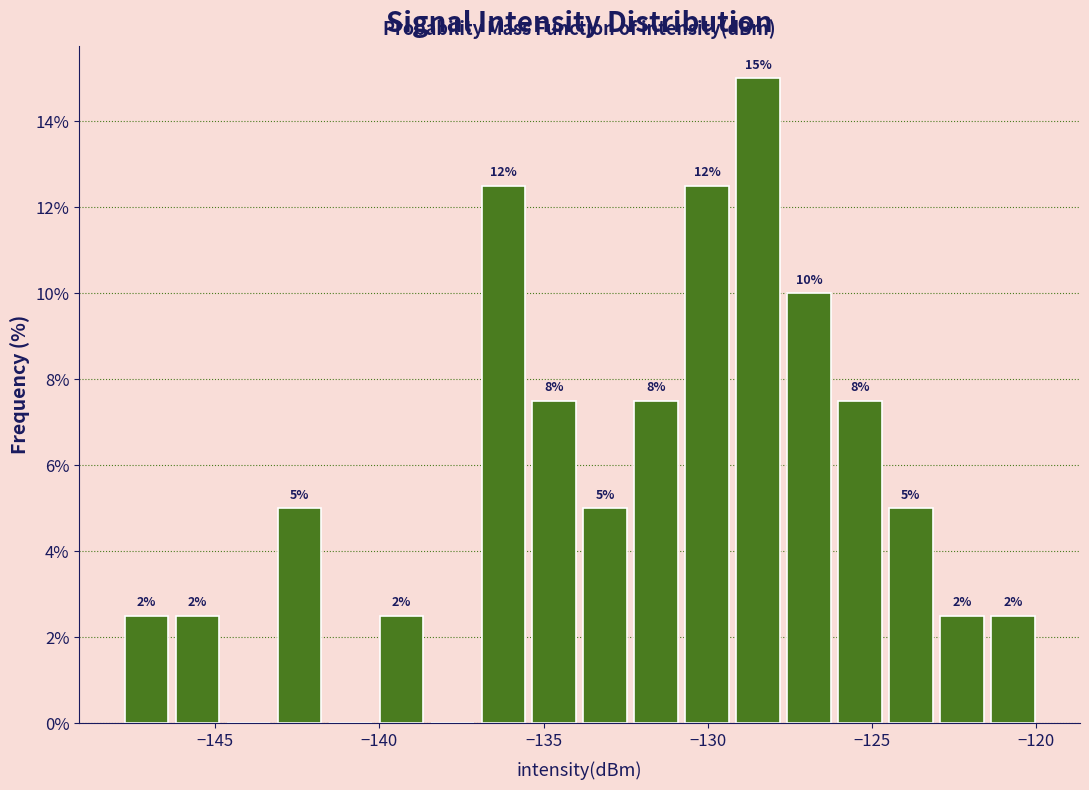

Read against the x-axis, roughly where is the centre of the tallest bar?

-128.5